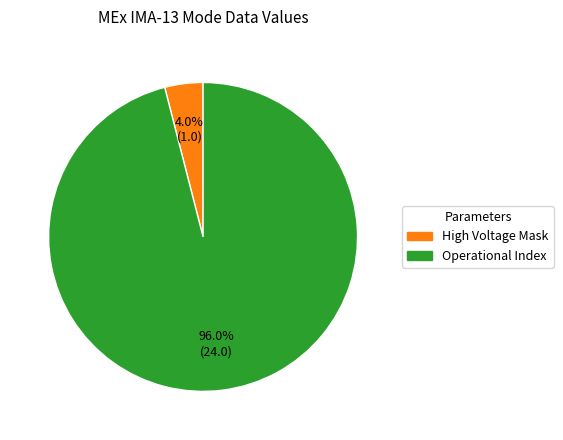

Which slice is the smallest?

High Voltage Mask